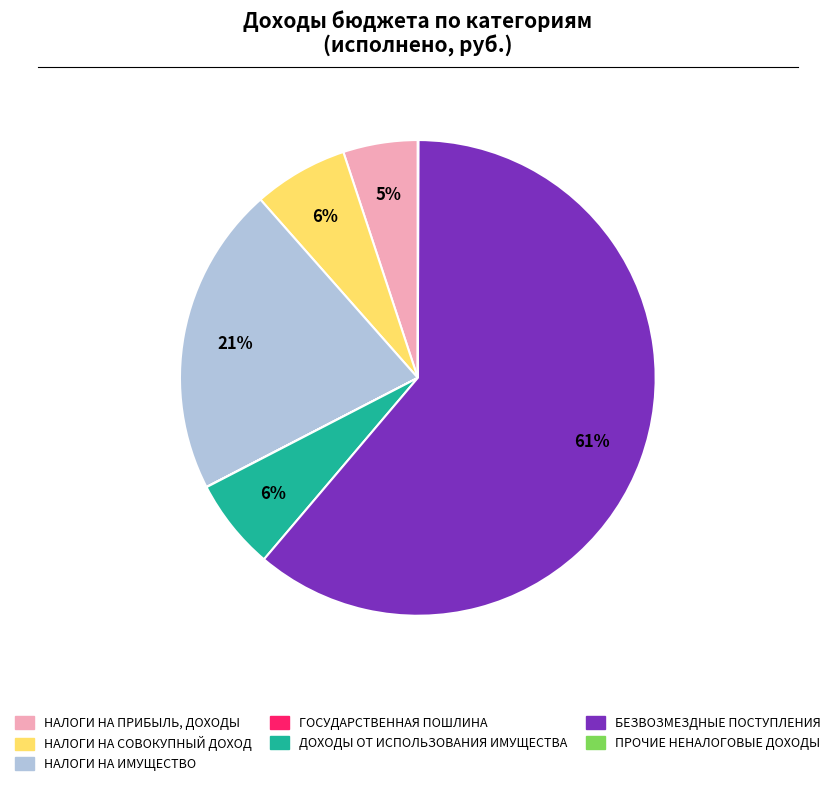

Does БЕЗВОЗМЕЗДНЫЕ ПОСТУПЛЕНИЯ represent more than half of the total?

Yes